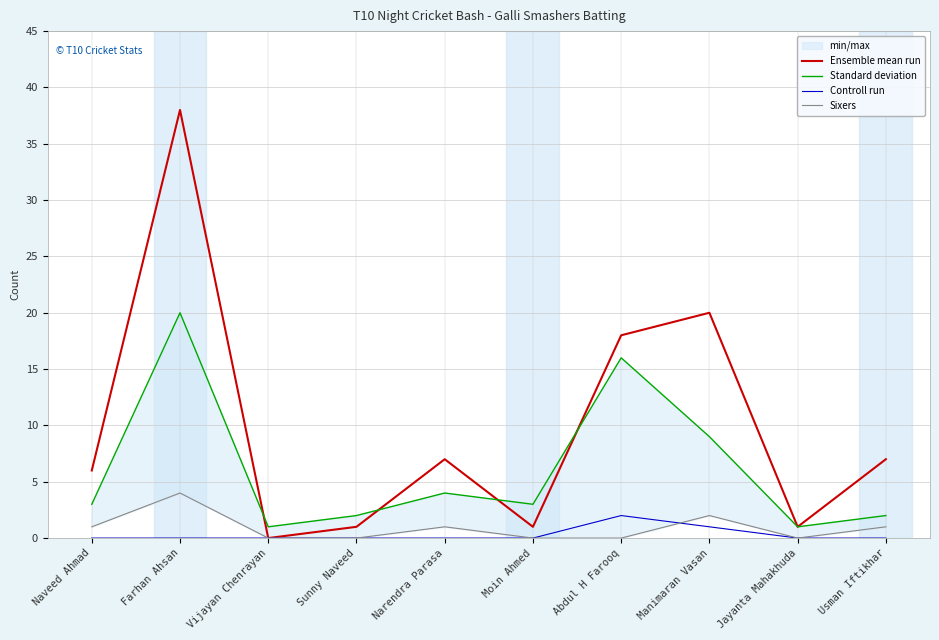

Which category has the lowest value in the Controll run series?

Naveed Ahmad